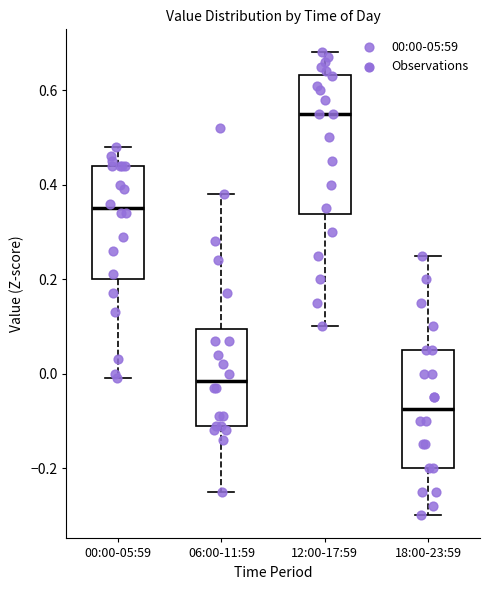

Which box is the tallest, from its lower edge to its upper edge?

12:00-17:59